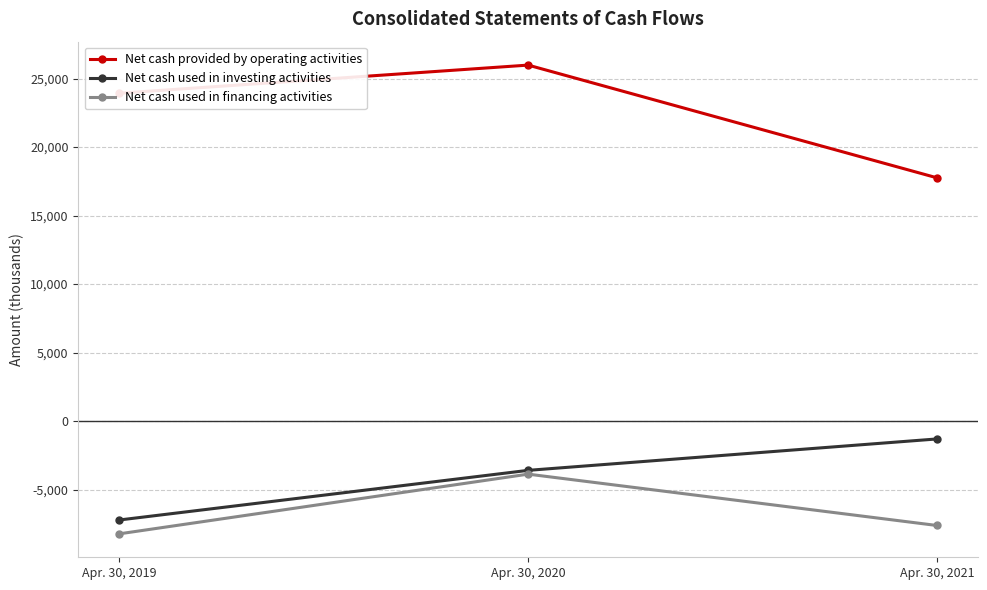

What value does the Net cash used in financing activities series have at Apr. 30, 2019, to the nearest 10?

-8220